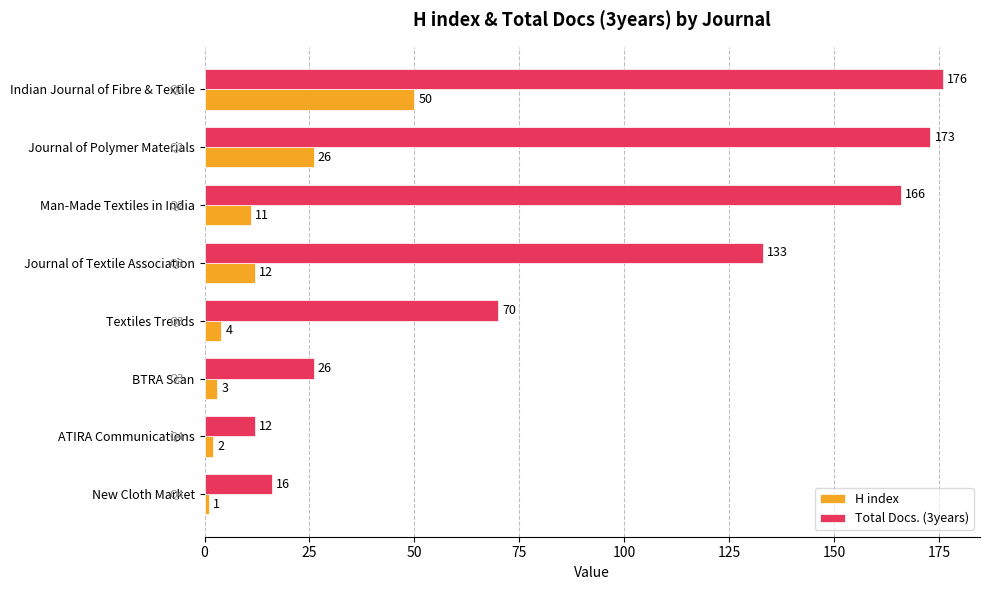

The value of H index at Man-Made Textiles in India is 18. True or false?

False